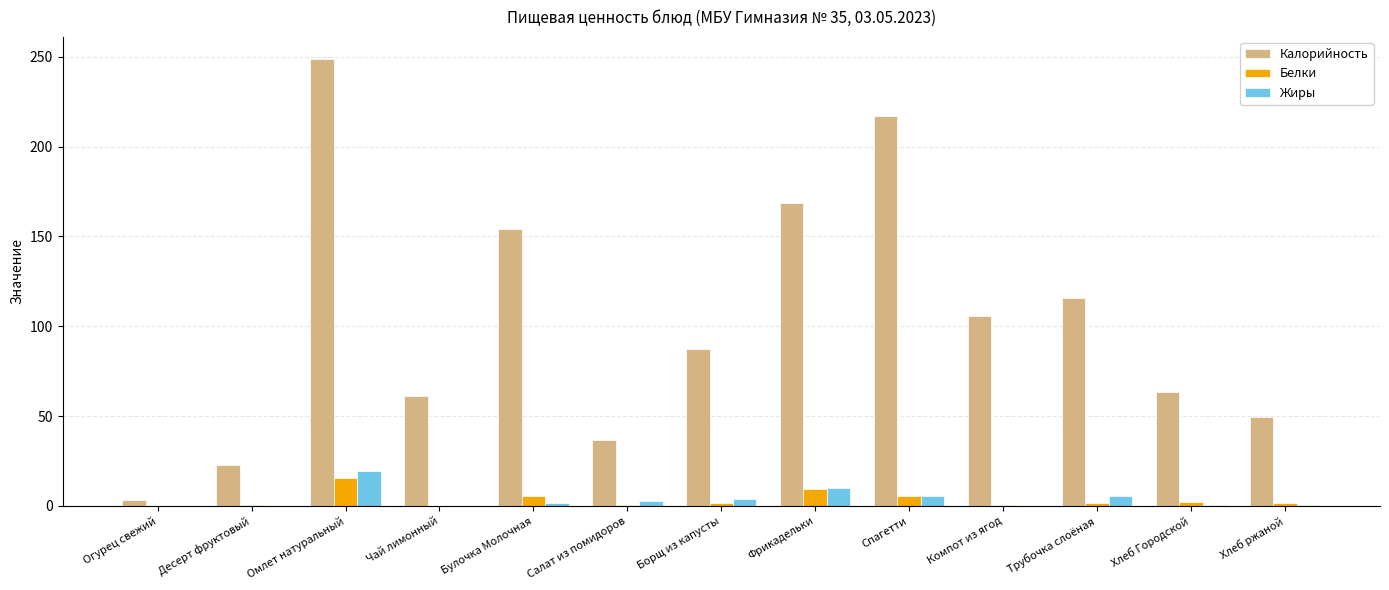

Which series changed the most between Фрикадельки and Хлеб Городской?

Калорийность